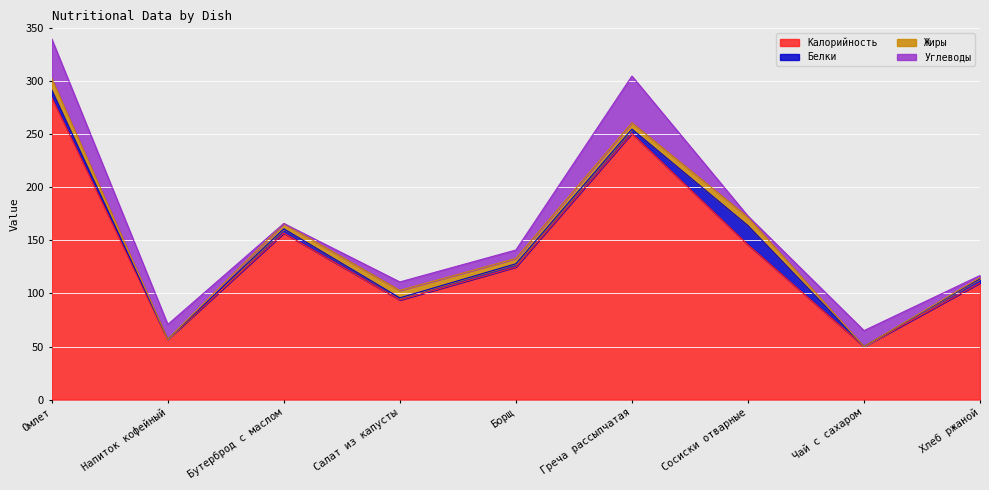

Between Напиток кофейный and Греча рассыпчатая, which series saw the biggest shift?

Калорийность